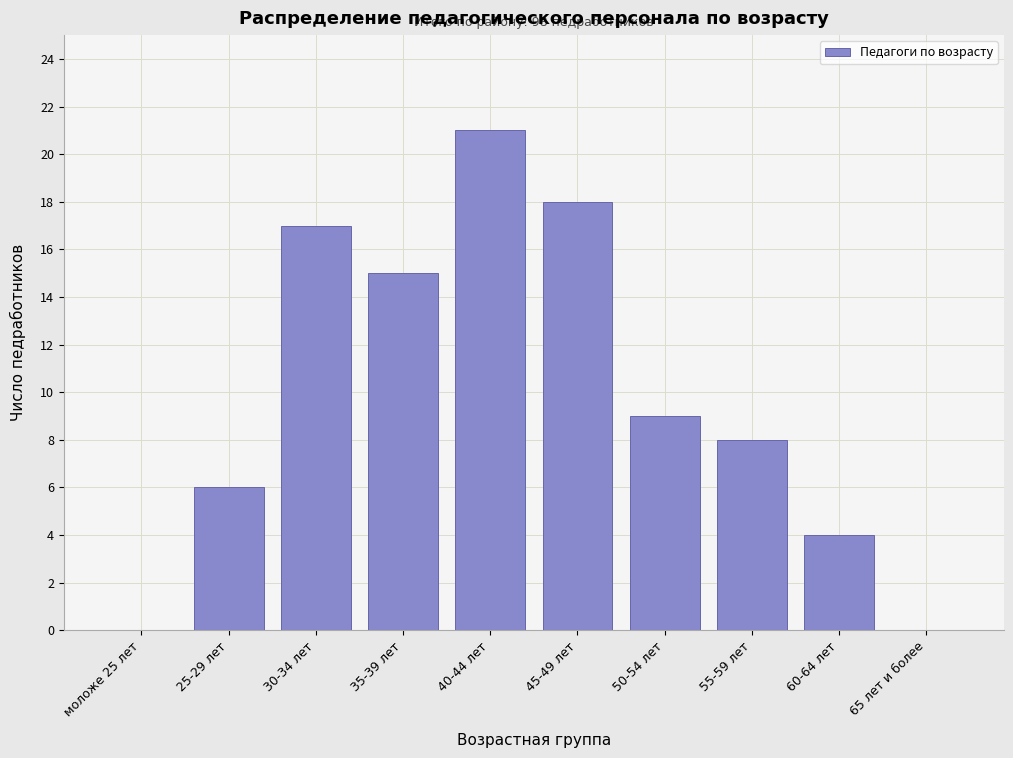

Reading left to right, what are all the values shown in this chart?

моложе 25 лет=0	25-29 лет=6	30-34 лет=17	35-39 лет=15	40-44 лет=21	45-49 лет=18	50-54 лет=9	55-59 лет=8	60-64 лет=4	65 лет и более=0